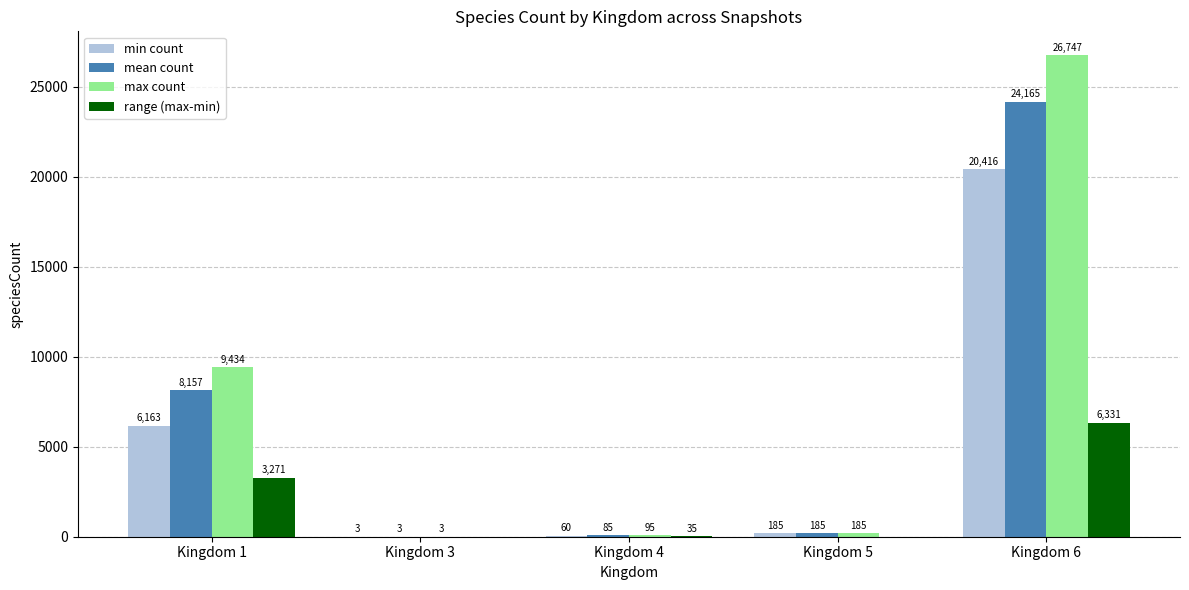

What is the total value across all series at Kingdom 4?

275